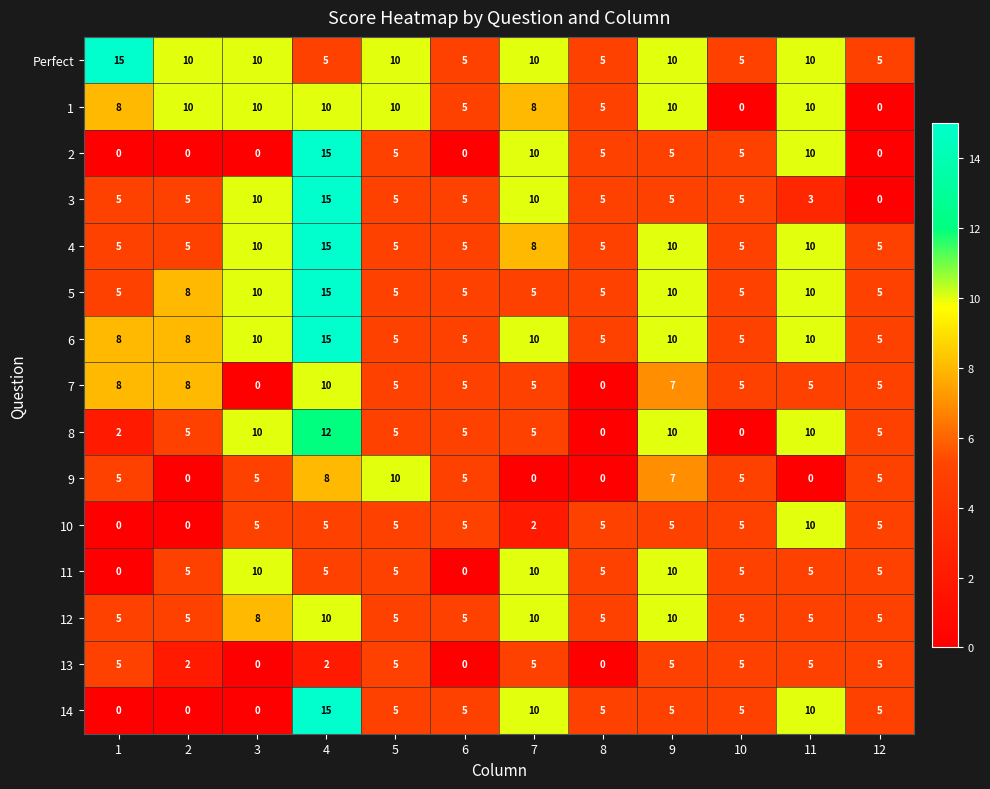

What is the difference between the highest and lowest values at 5?

5